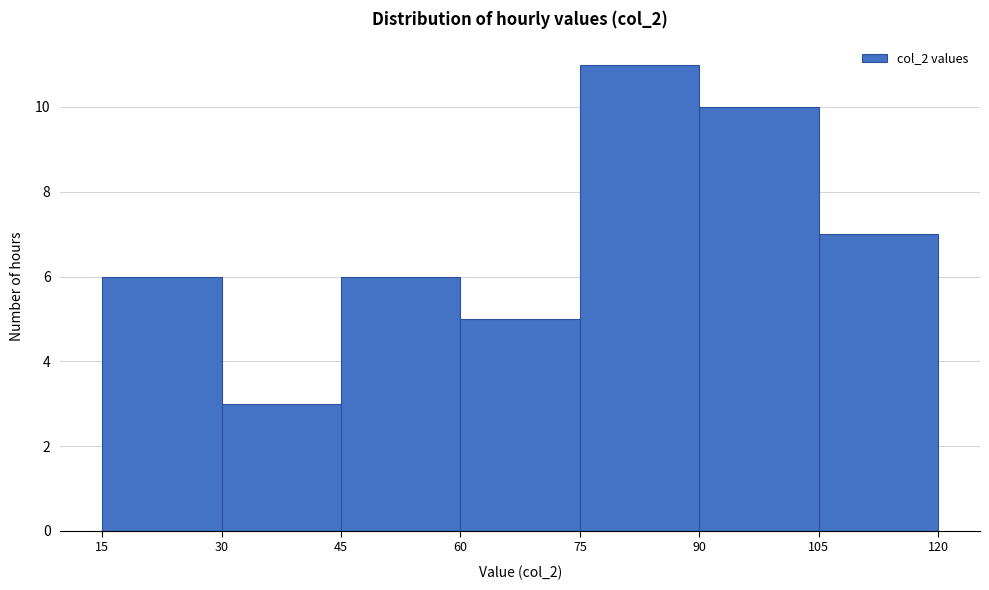

Reading left to right, transcribe this chart: for each bar, give the range it covers on the x-axis and its height. The values are not printed on the chart, so give them approximately, as read against the axis.

15 to 30: 6
30 to 45: 3
45 to 60: 6
60 to 75: 5
75 to 90: 11
90 to 105: 10
105 to 120: 7